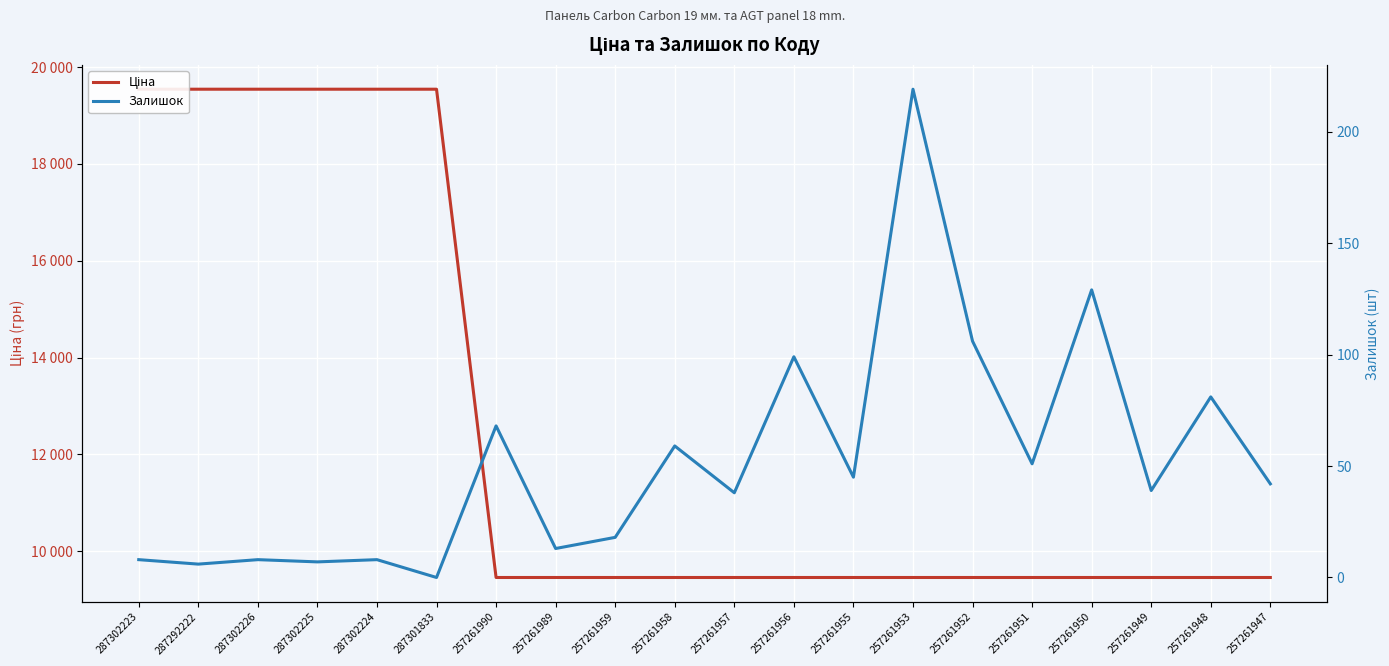

What is the sum of the Залишок values at 257261951 and 257261952?

157.0